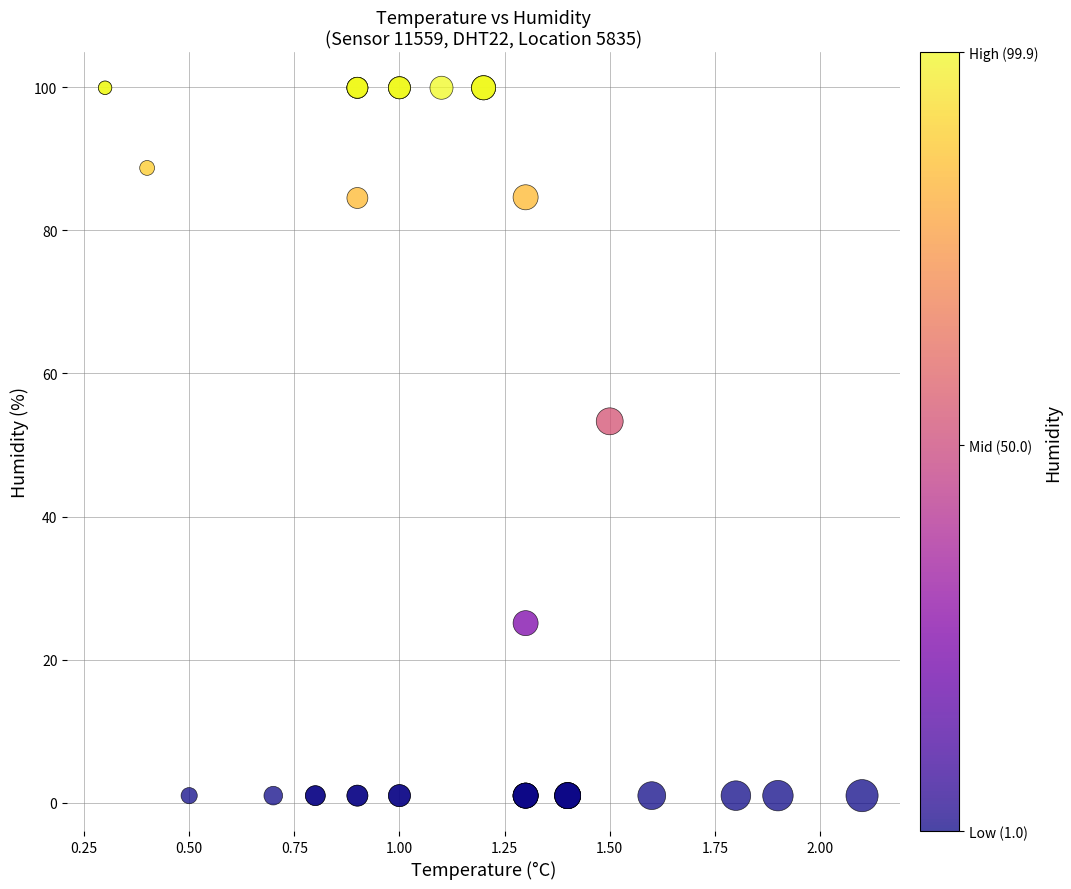

What Y value in the scatter plot is closest to 50?

53.3